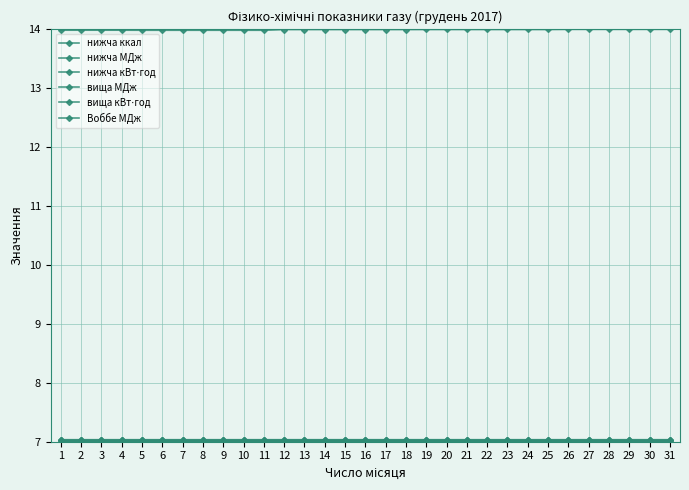

Rank the categories by Воббе МДж value from lowest to highest.

1, 2, 3, 4, 5, 6, 7, 8, 9, 10, 11, 12, 13, 14, 15, 16, 17, 18, 19, 20, 21, 22, 23, 24, 25, 26, 27, 28, 29, 30, 31